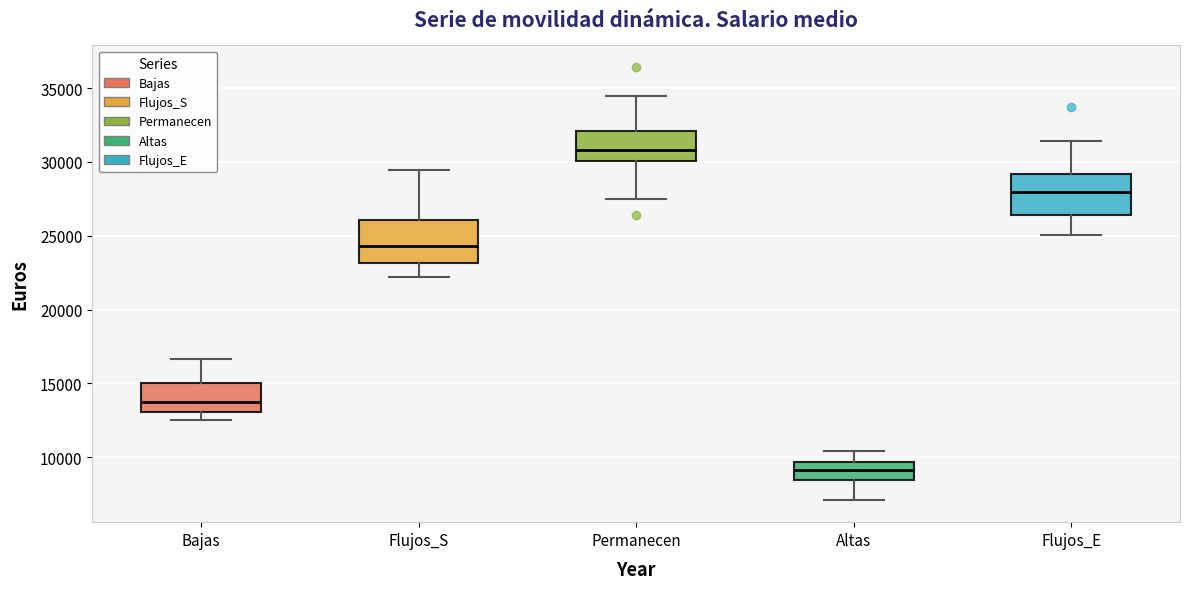

Which box's median line is the highest?

Permanecen